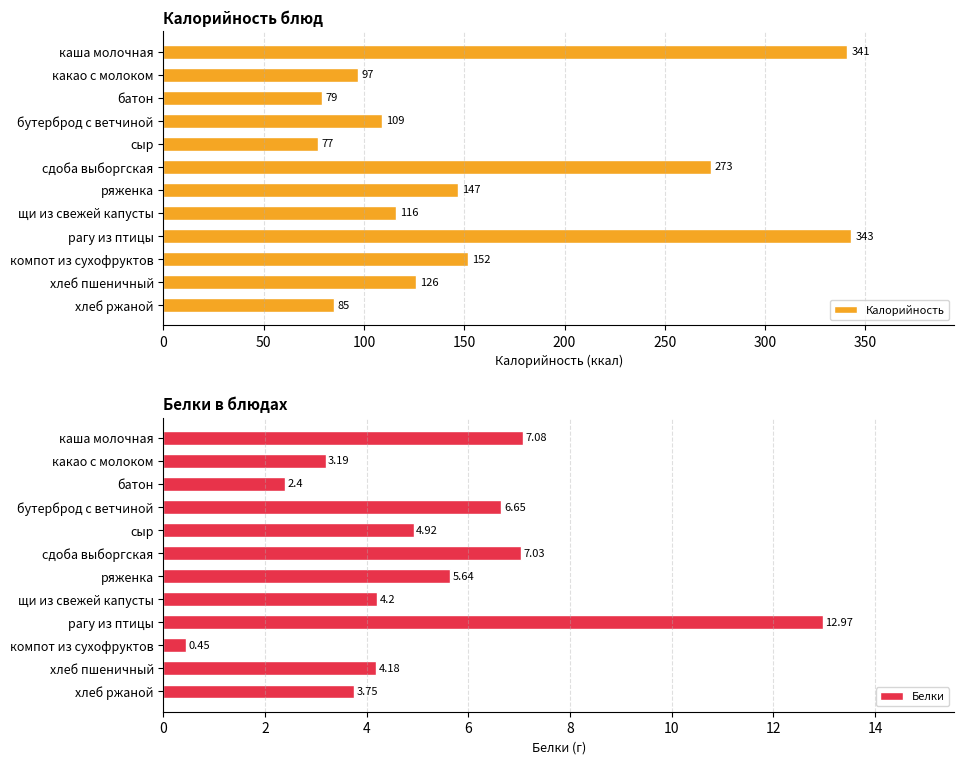

The value of Калорийность at щи из свежей капусты is 116. True or false?

True